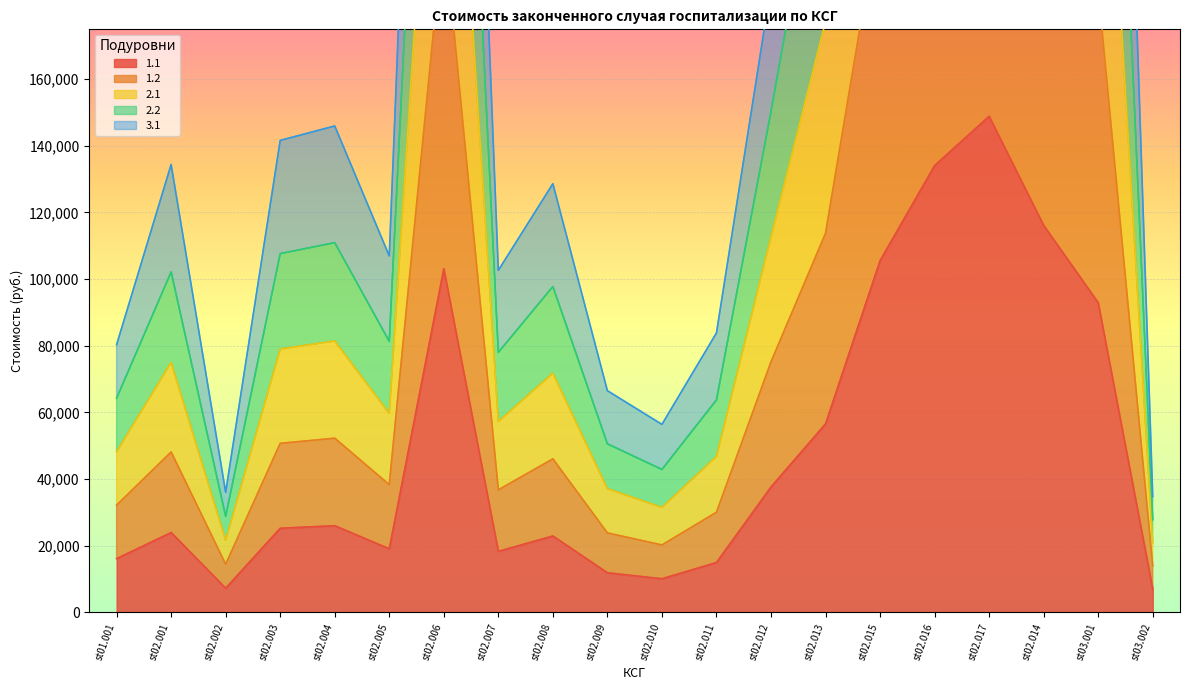

True or false: 1.2 and 2.2 intersect in this chart.

False